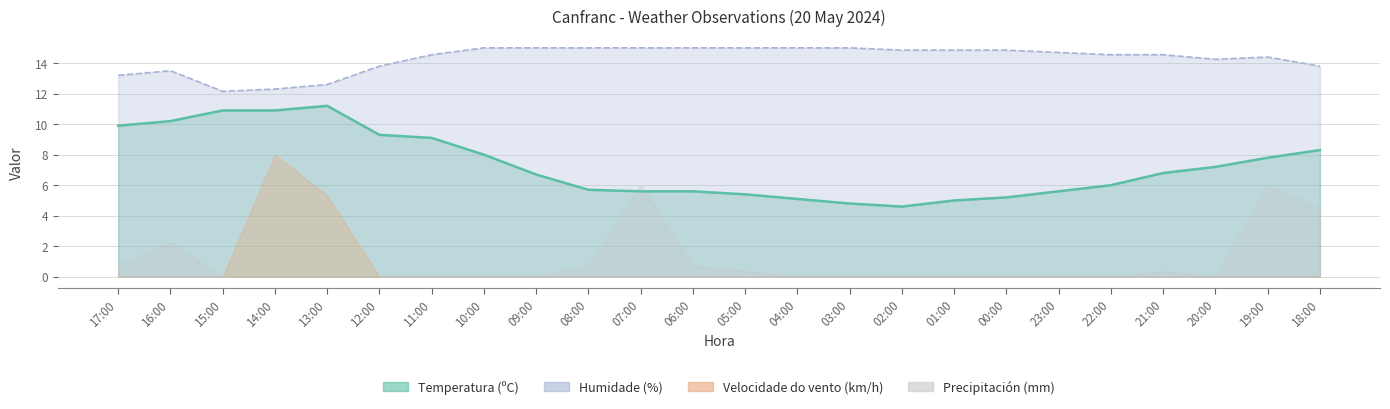

Does the chart have visible grid lines?

Yes